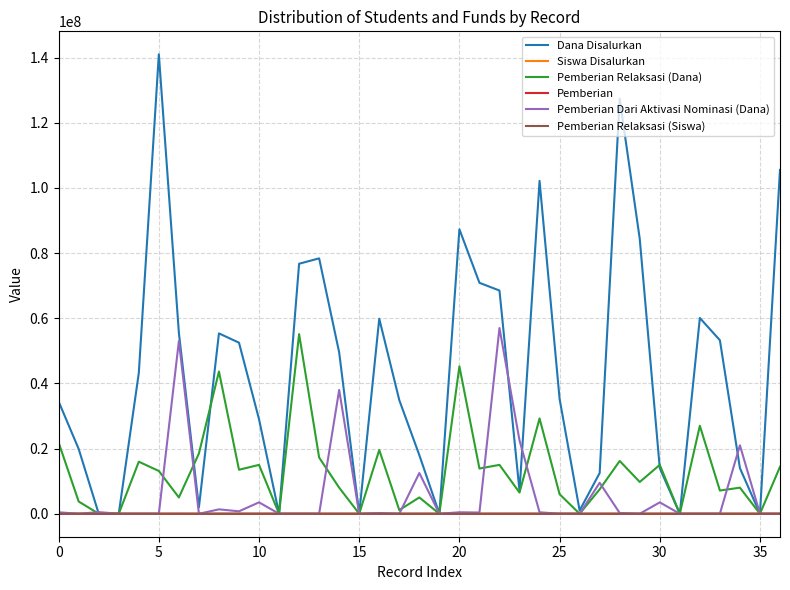

Which series has the largest range (max minus min)?

Dana Disalurkan